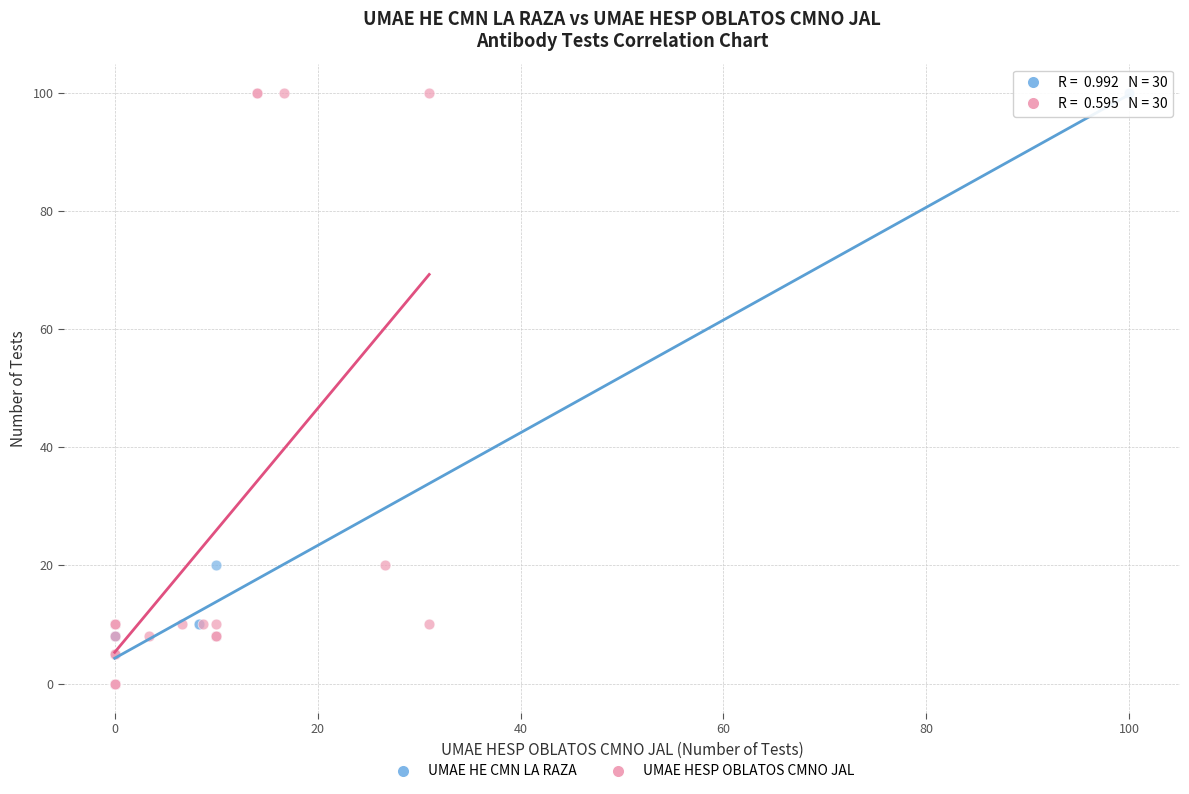

What are all the series names shown in the legend?

UMAE HE CMN LA RAZA, UMAE HESP OBLATOS CMNO JAL